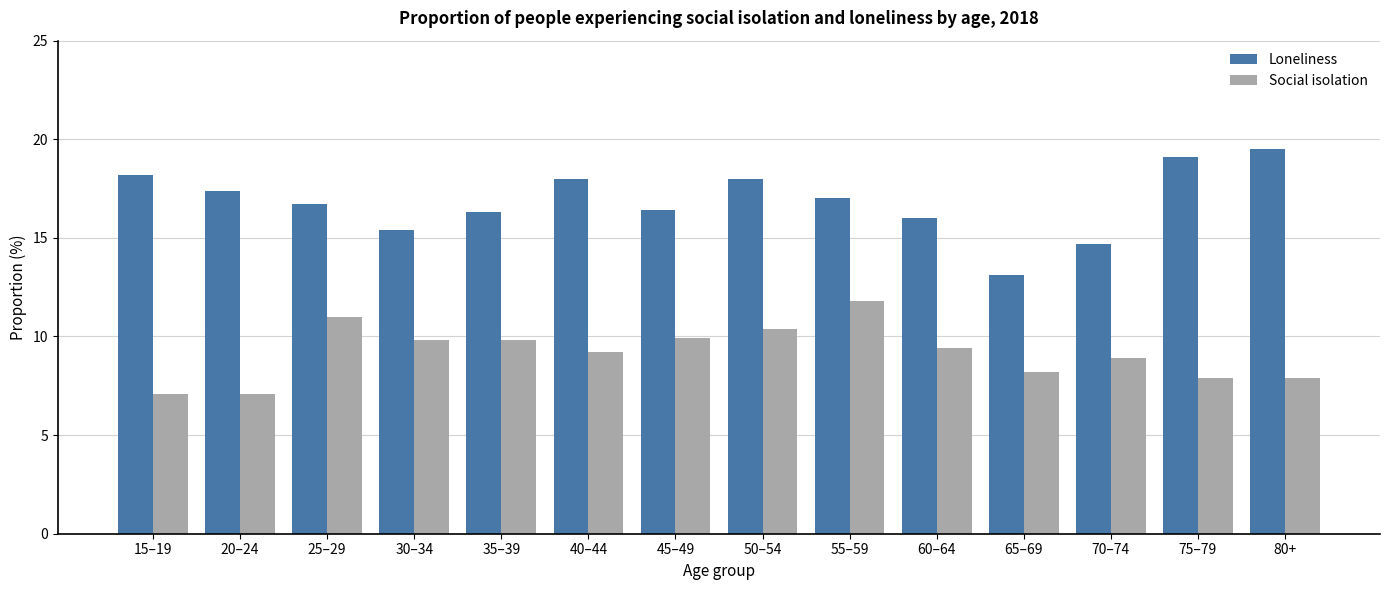

Which category has the lowest value in the Loneliness series?

65–69